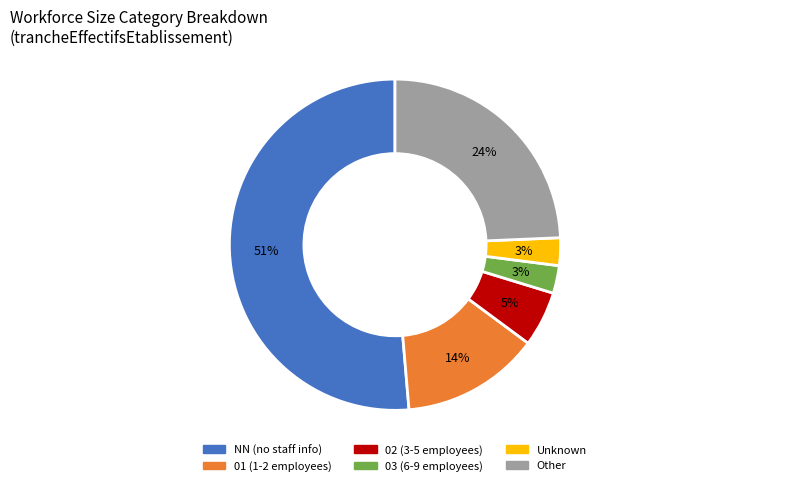

Is there a majority slice in this chart?

Yes